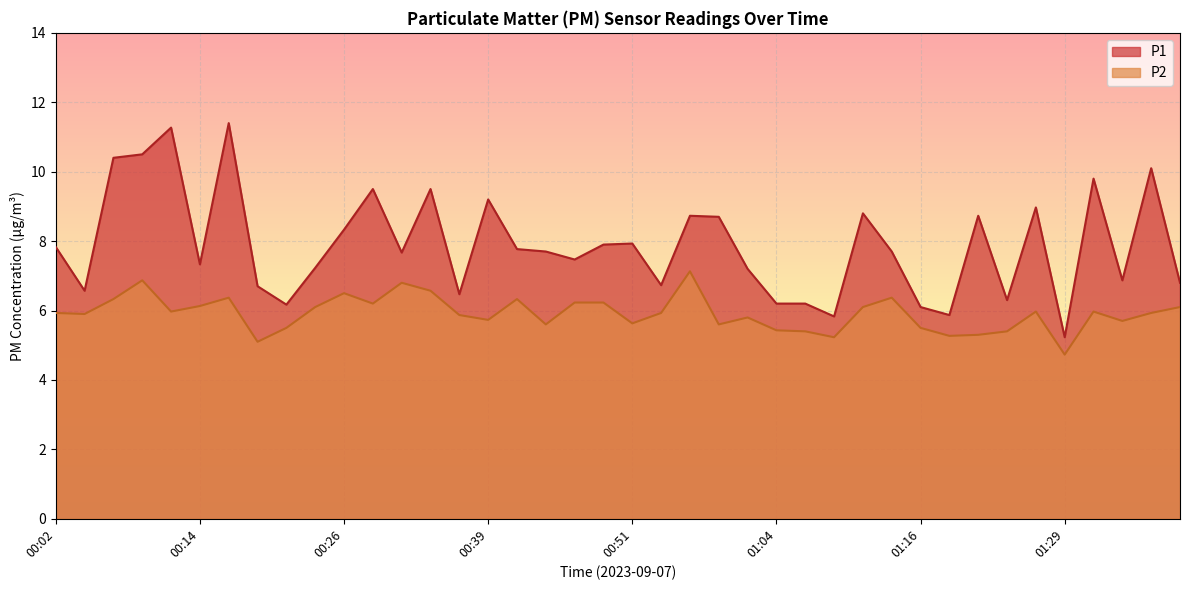

What is the difference between the highest and lowest values at 00:04?

0.7